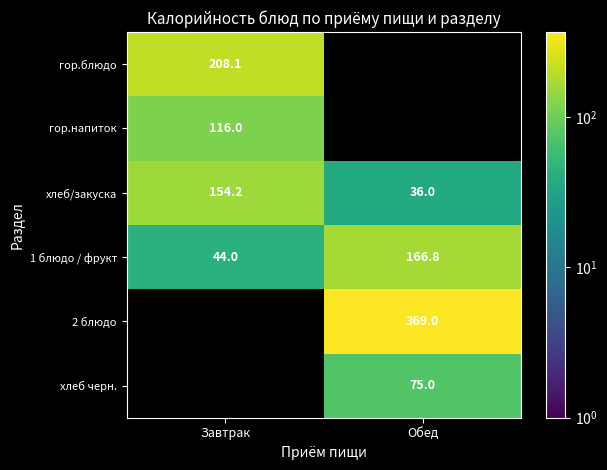

The value of 1 блюдо / фрукт at Завтрак is 74.6. True or false?

False